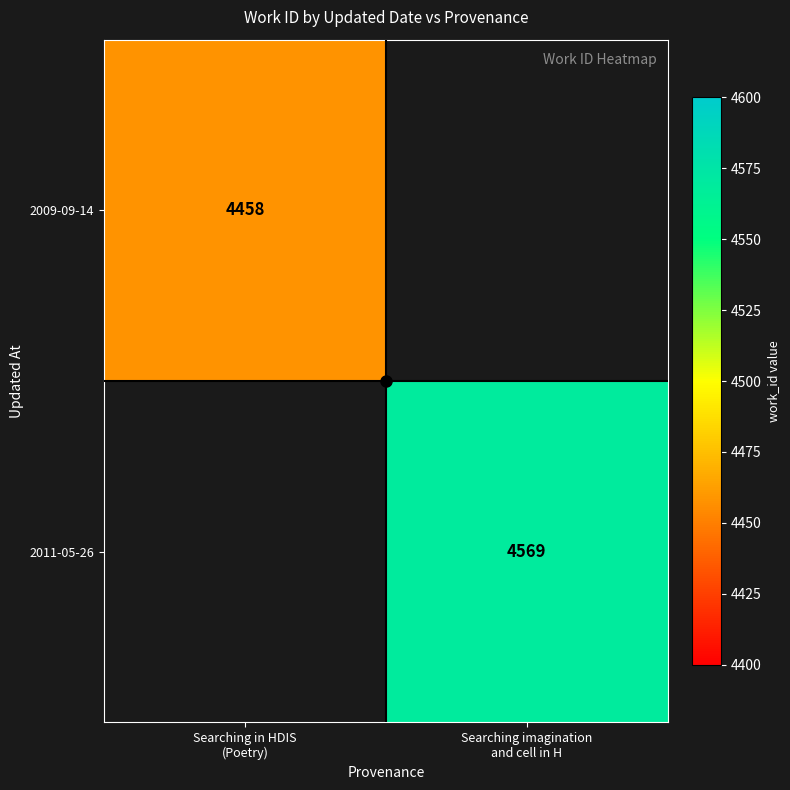

Is it true that 2009-09-14 equals 4458.0 at Searching in HDIS (Poetry)?

True